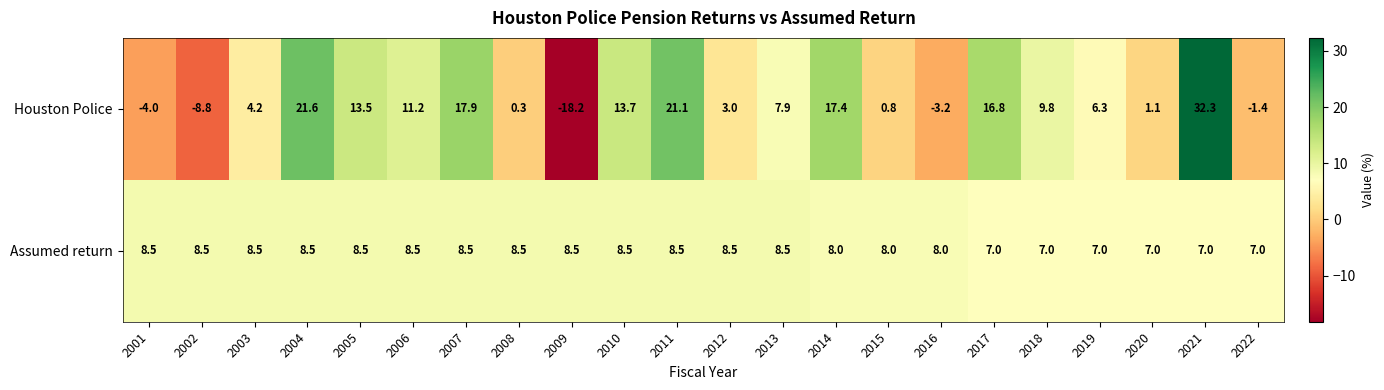

List the series in order of their peak value, lowest first.

Assumed return, Houston Police